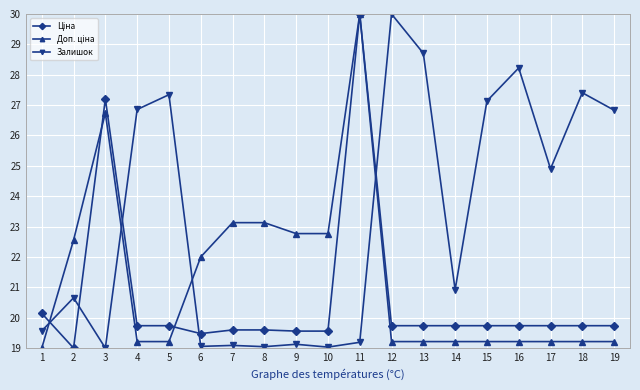

Is it true that Залишок equals 20.7 at 2?

True